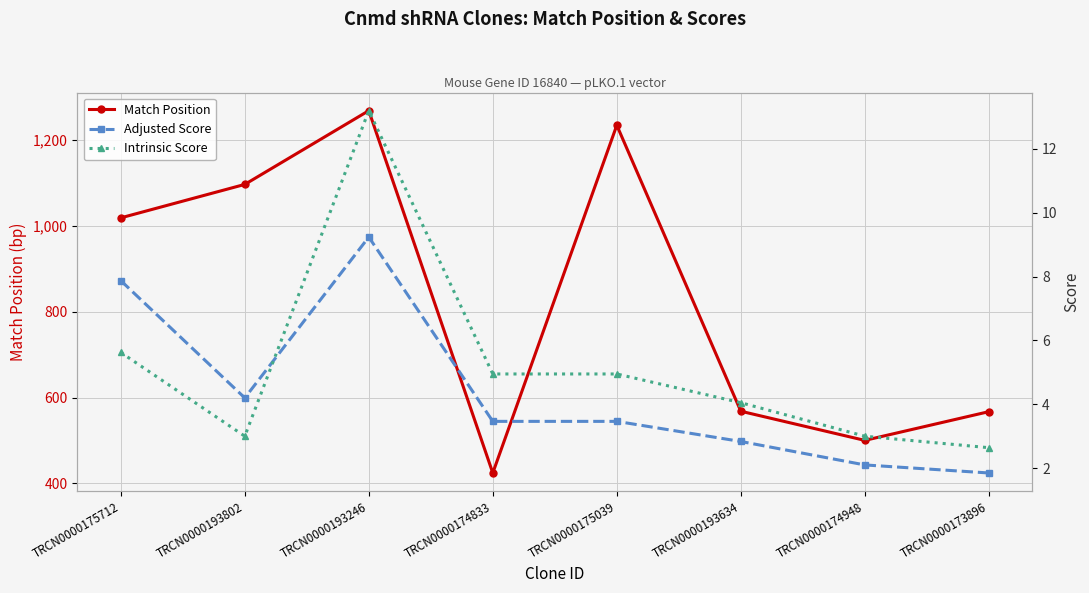

The value of Adjusted Score at TRCN0000193802 is 4.2. True or false?

True